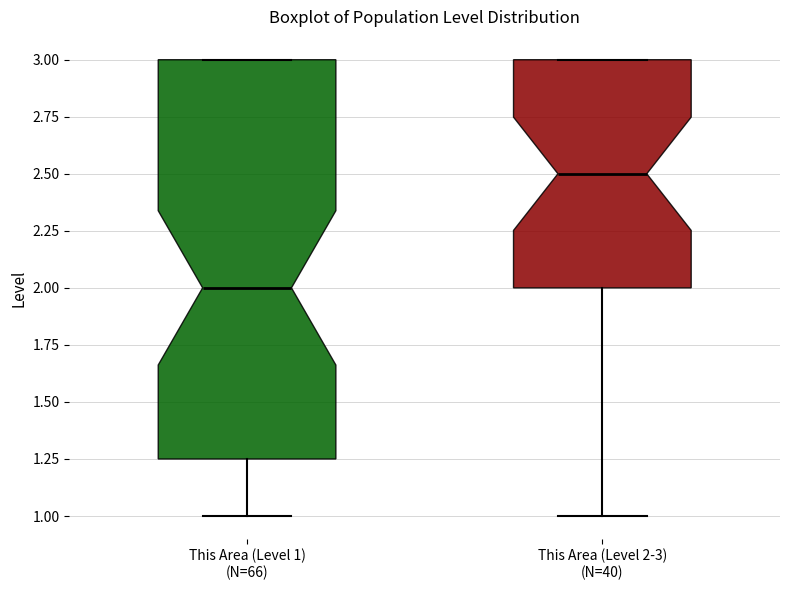

Which box's median line is the highest?

This Area (Level 2-3) (N=40)